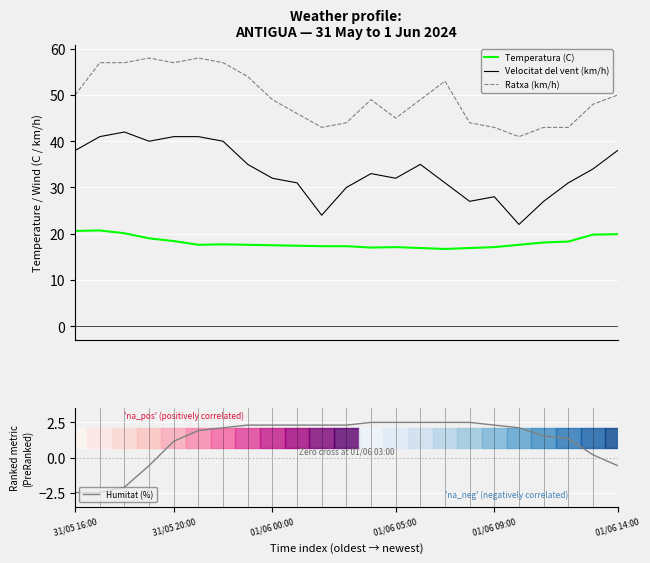

How many interior local peaks does the Velocitat del vent (km/h) series have?

4